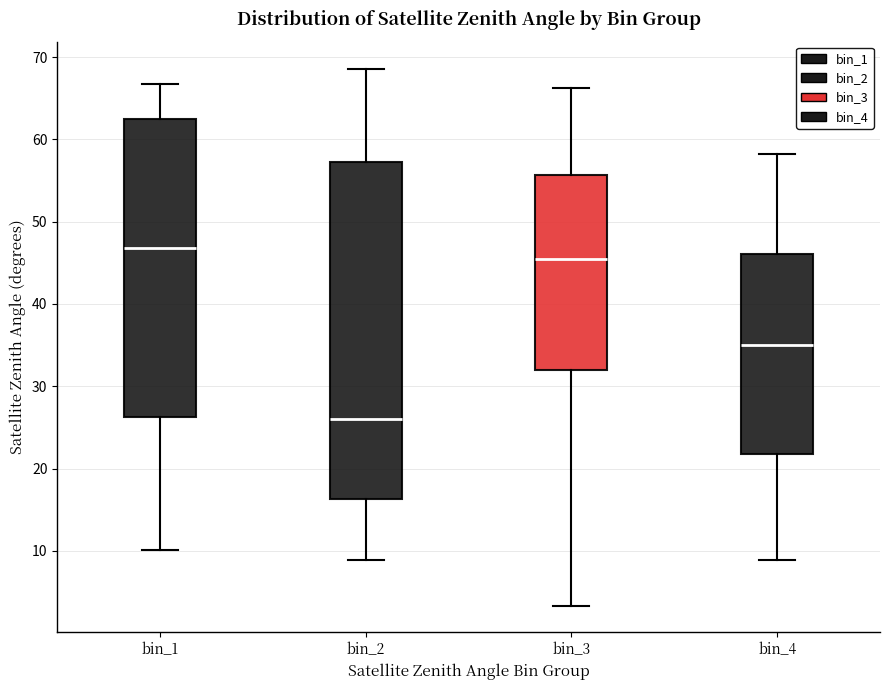

Reading left to right, transcribe this box plot: for each box, give where its median line is, the range the box spans, and where its two whiskers end, as read against the y-axis. The values are not printed on the chart, so give them approximately, as read against the axis.

bin_1: median 47, box 26 to 62, whiskers 10 to 67
bin_2: median 26, box 16 to 57, whiskers 9 to 69
bin_3: median 45, box 32 to 56, whiskers 3 to 66
bin_4: median 35, box 22 to 46, whiskers 9 to 58